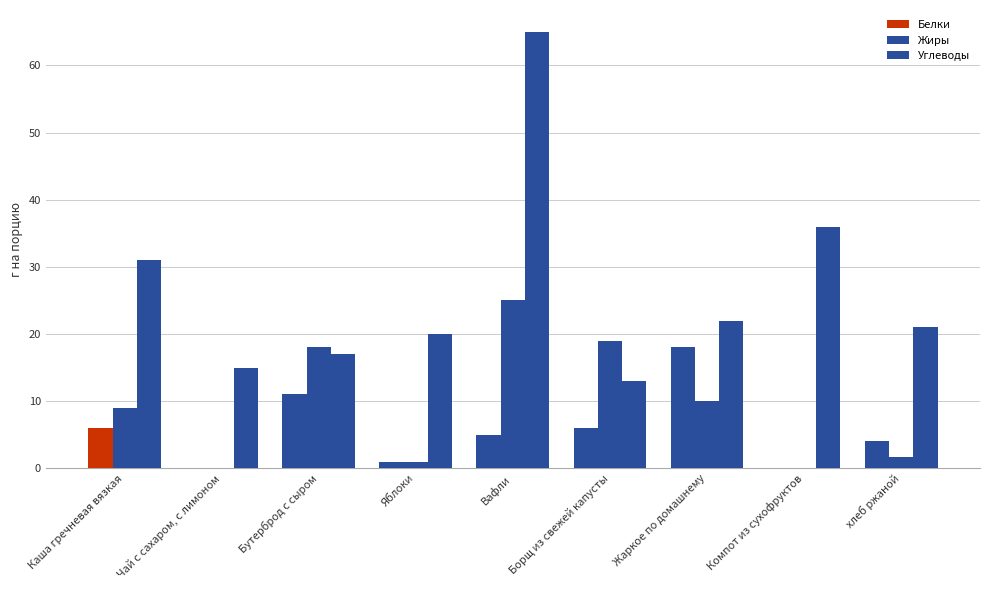

What value does the Белки series have at Борщ из свежей капусты?

6.0